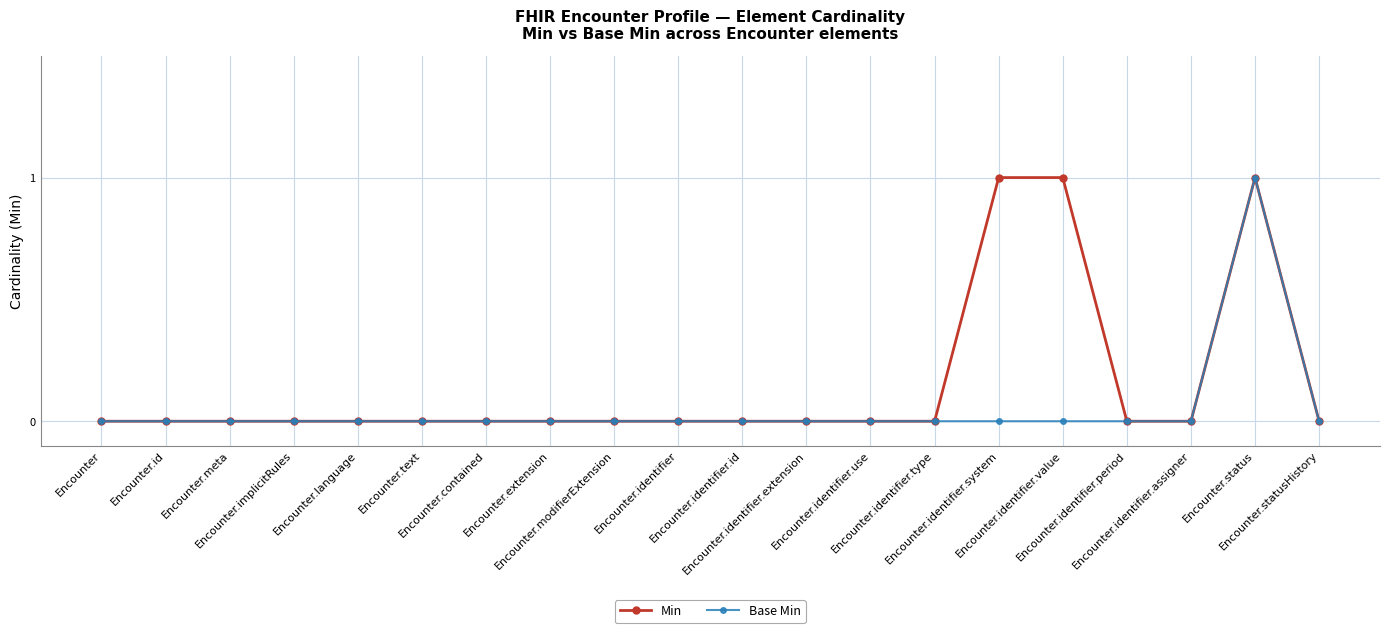

List the series in order of their overall mean, lowest first.

Base Min, Min